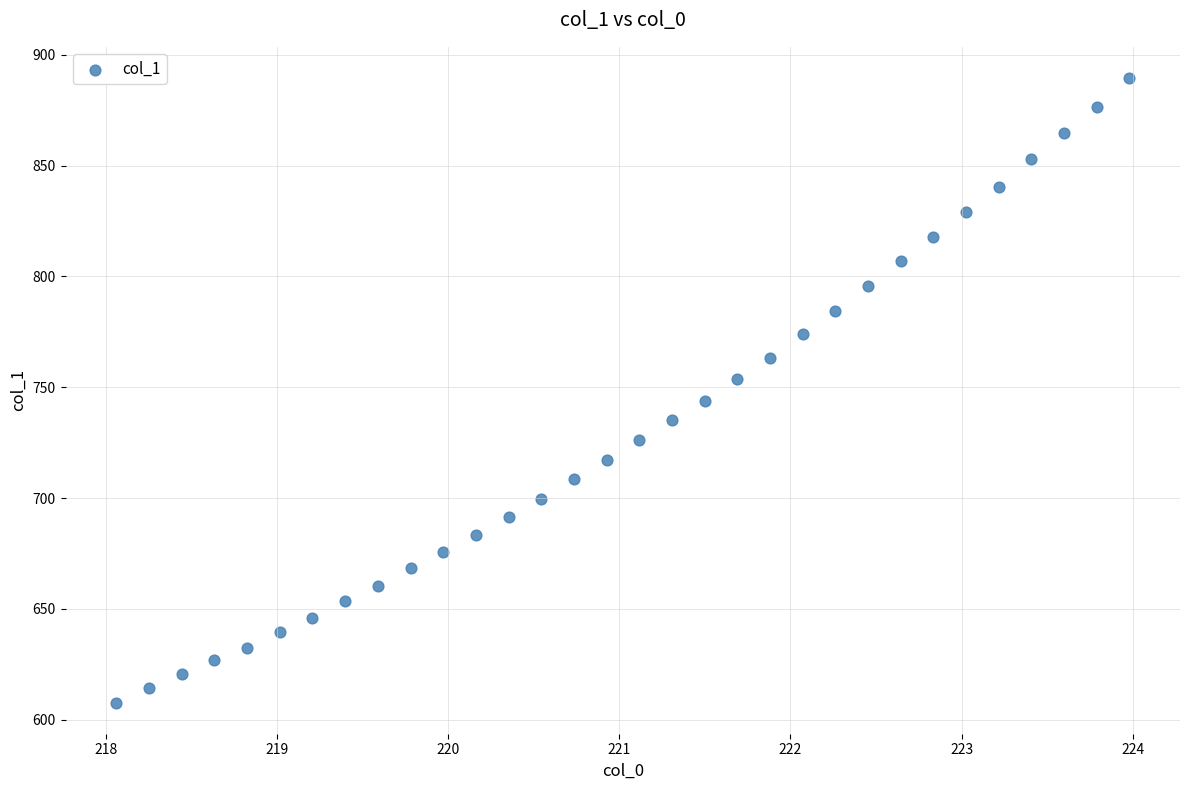

What is the range of Y values (max minus min)?

281.9